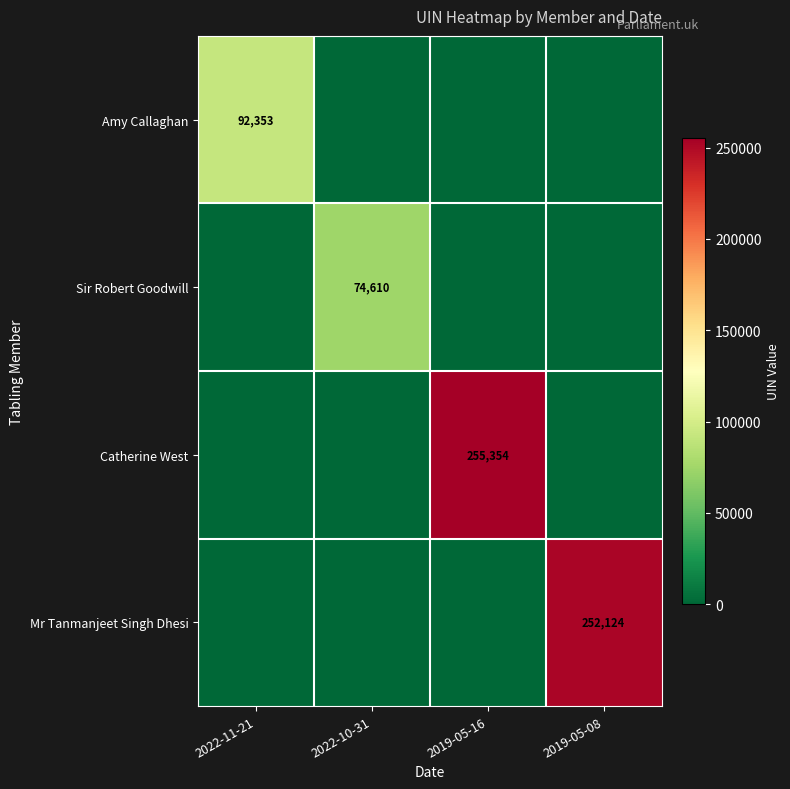

The value of Mr Tanmanjeet Singh Dhesi at 2019-05-08 is 368243. True or false?

False